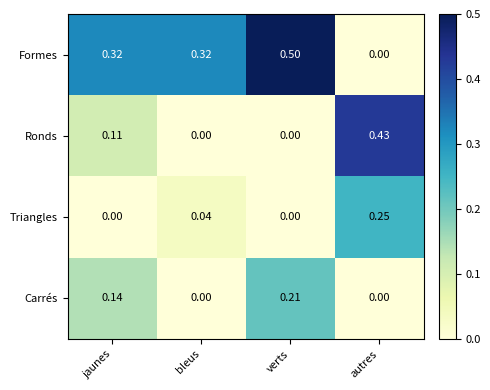

At which label does Formes reach its minimum?

autres